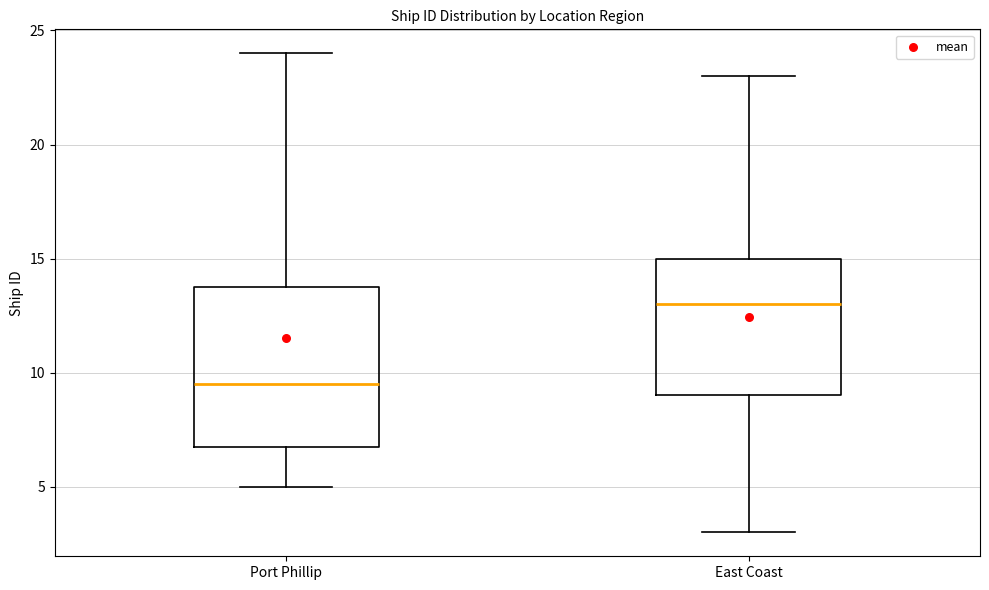

Reading left to right, read every box against the y-axis: the position of its median line, the range the box covers, and the ends of its whiskers. The values are not printed on the chart, so give them approximately, as read against the axis.

Port Phillip: median 9.5, box 7.0 to 14.0, whiskers 5.0 to 24.0
East Coast: median 13.0, box 9.0 to 15.0, whiskers 3.0 to 23.0